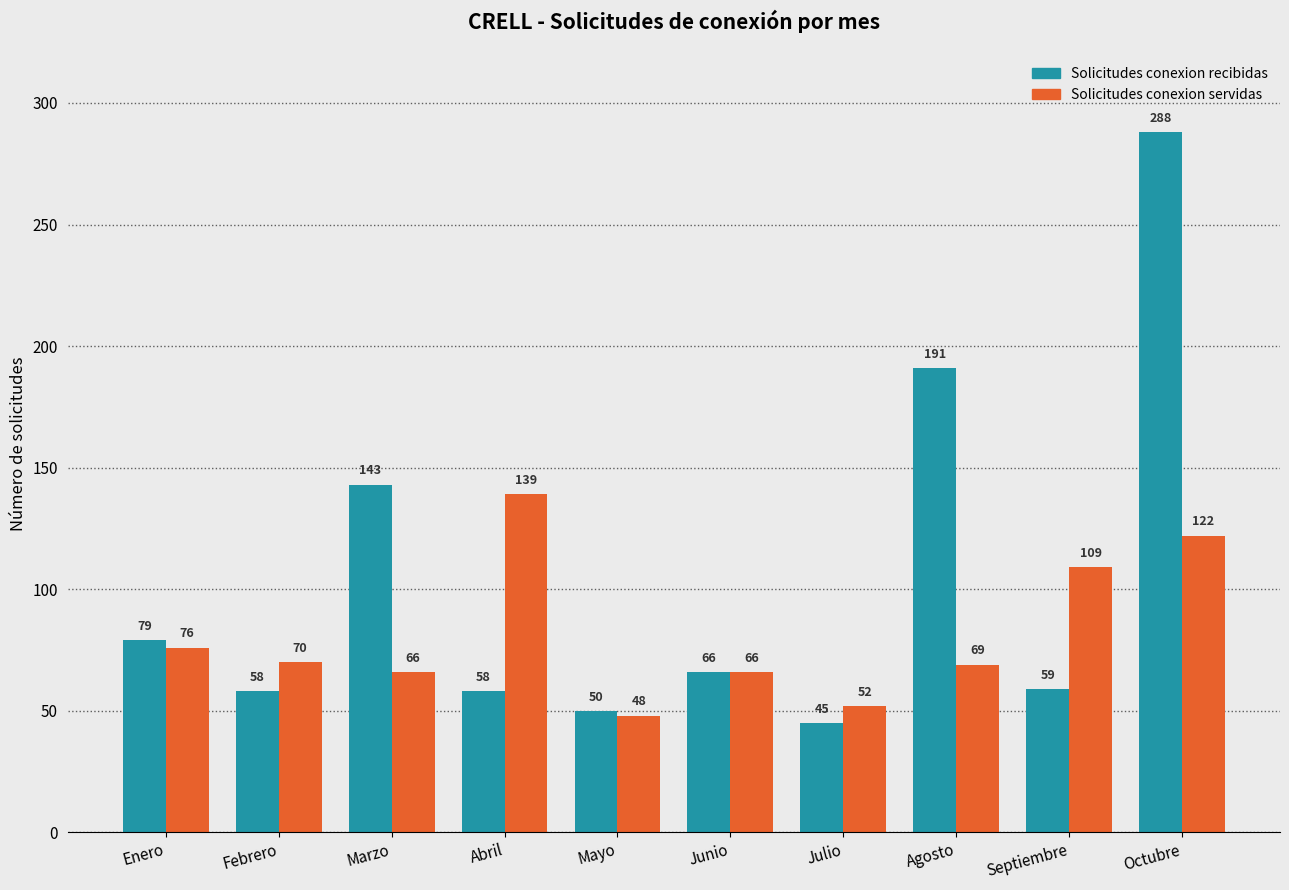

How many groups of bars are there?

10